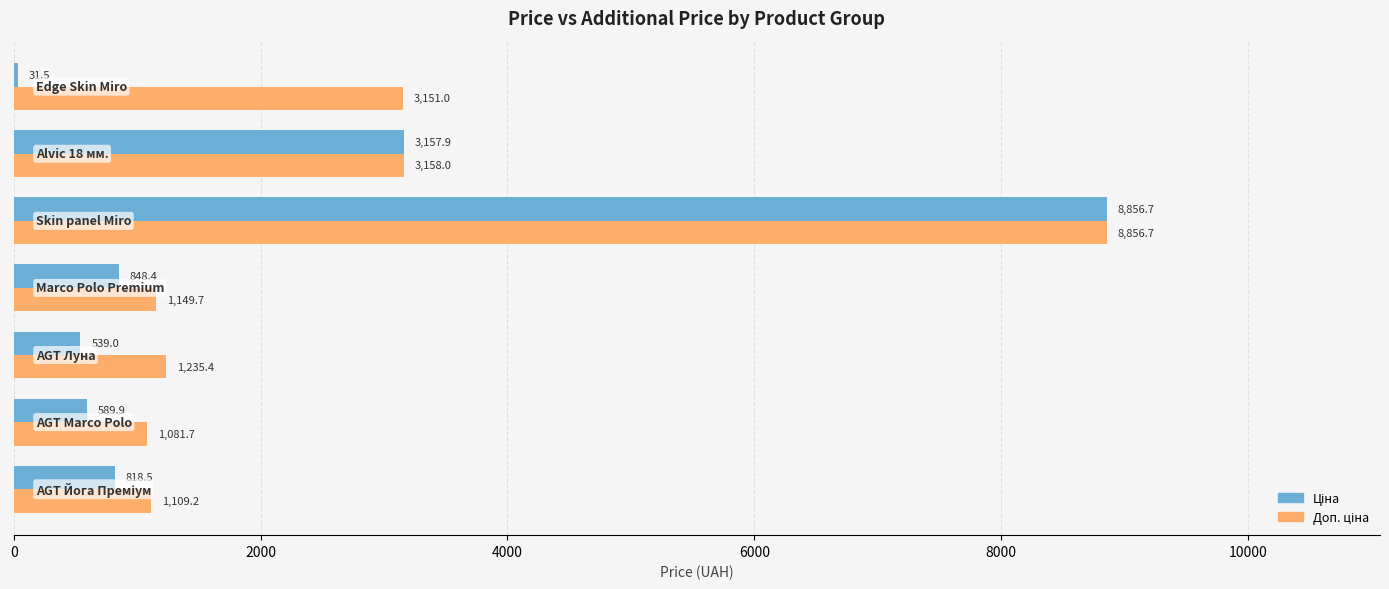

How many data points does each series have?

7